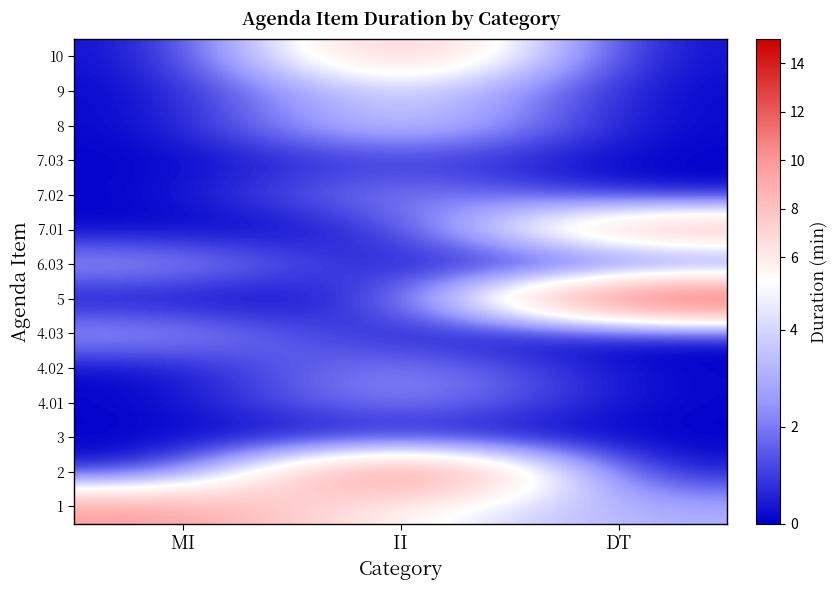

How many categories are shown in the chart?

3